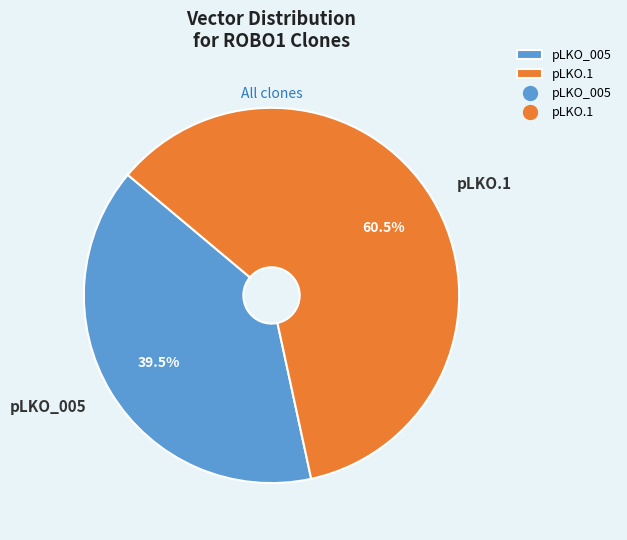

Which has a higher value, pLKO.1 or pLKO_005?

pLKO.1